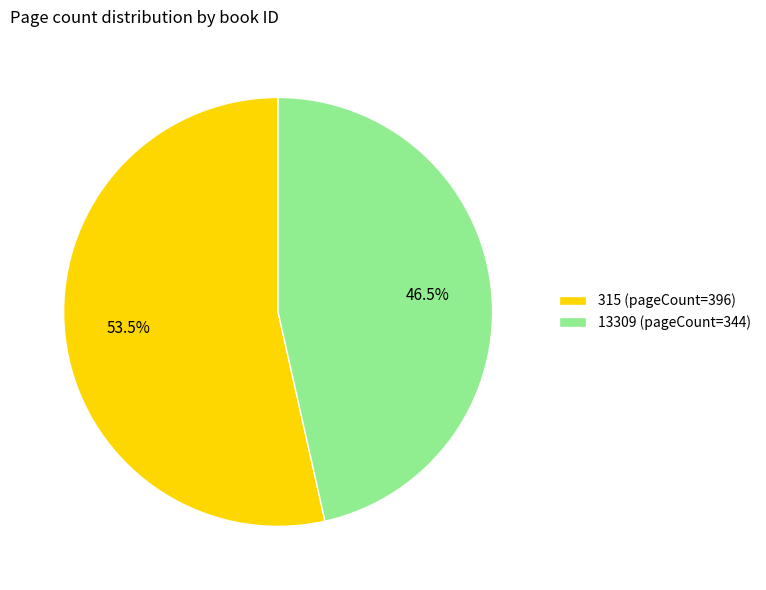

To the nearest percent, what is the average slice percentage?

50%